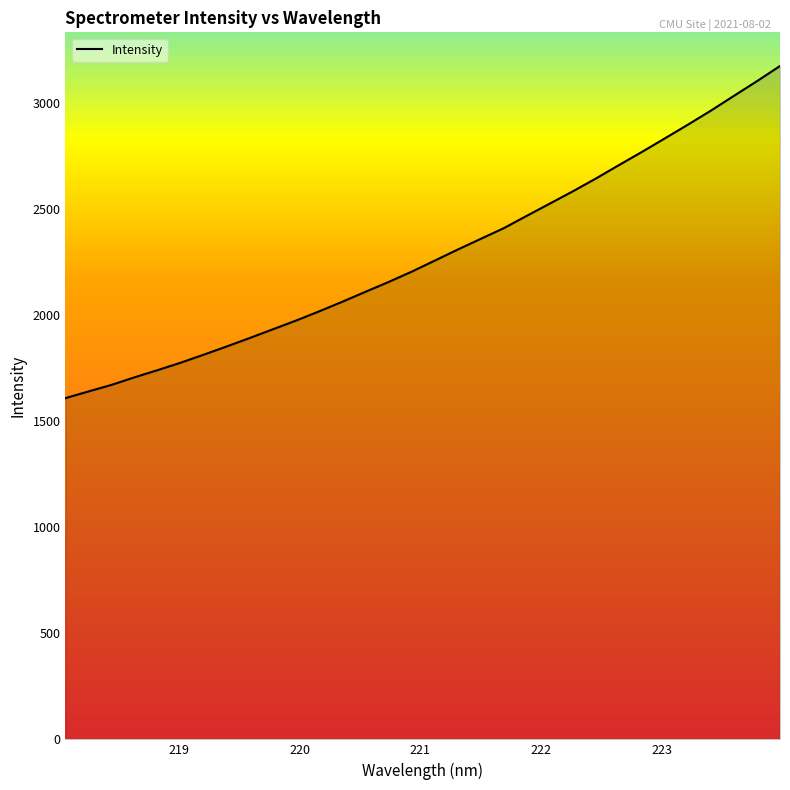

True or false: there are more than 0 points higher than both neighbors.

False